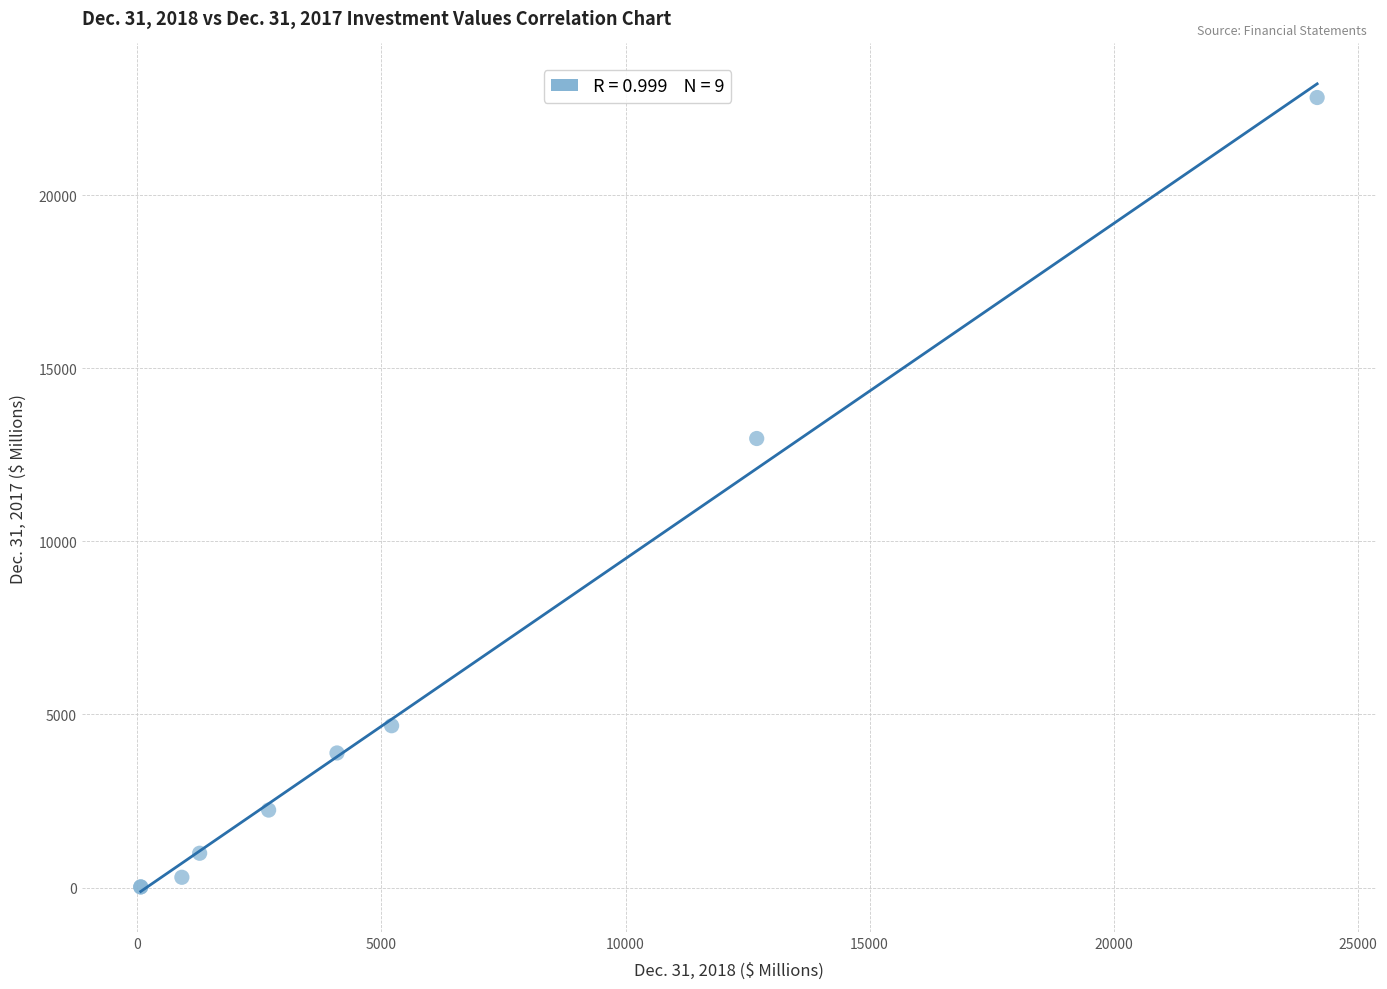

What Y value in the scatter plot is closest to 11420?

12972.5